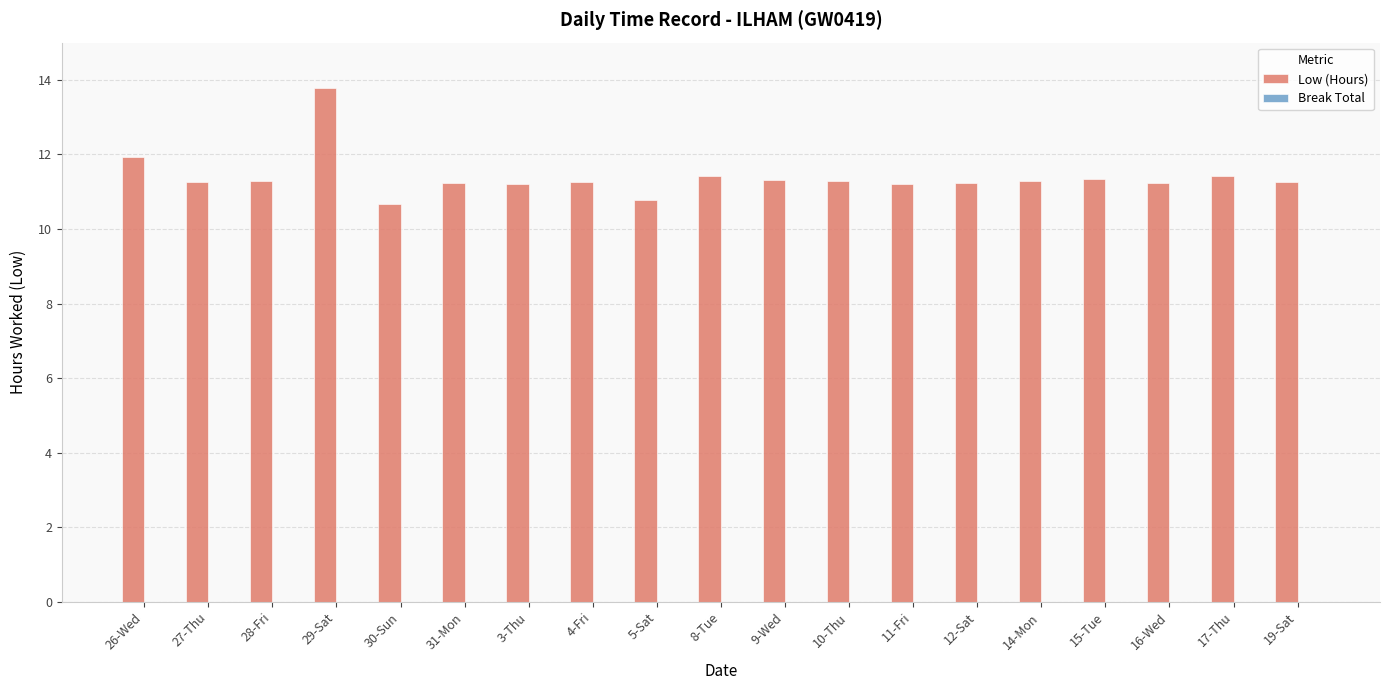

Which label corresponds to the largest value in the chart?

29-Sat